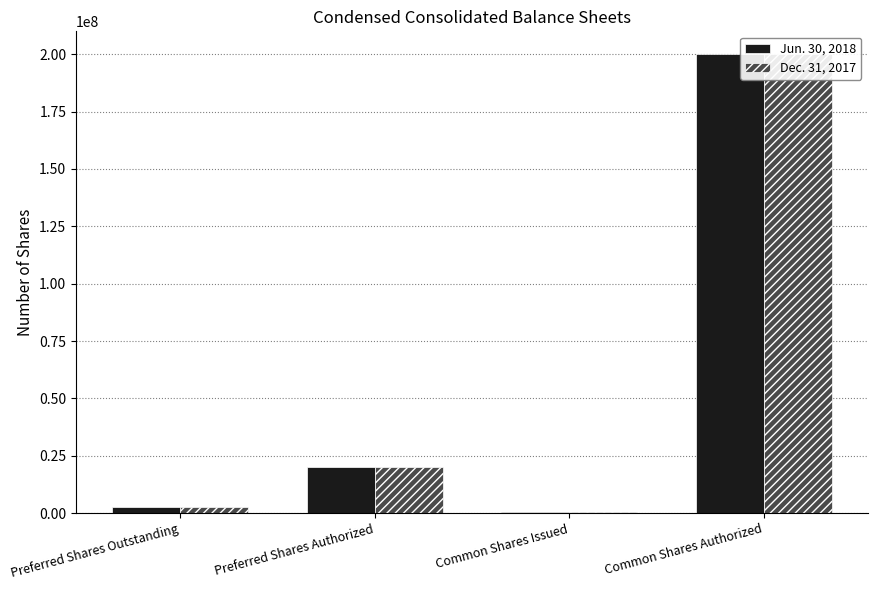

What is the sum of the Jun. 30, 2018 values at Common Shares Issued and Common Shares Authorized?

200325148